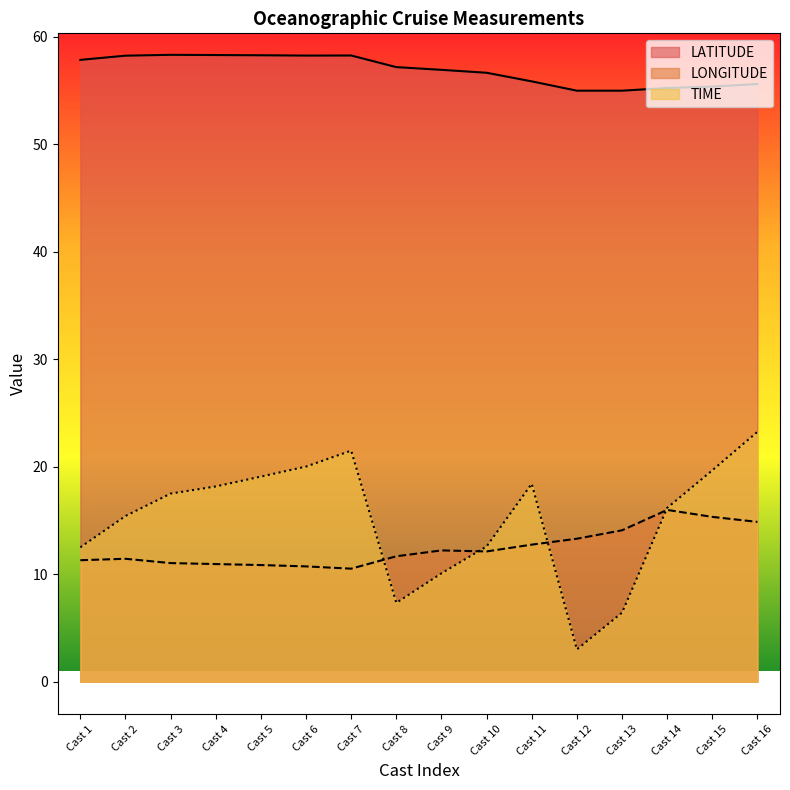

How many interior local peaks does the LATITUDE series have?

2